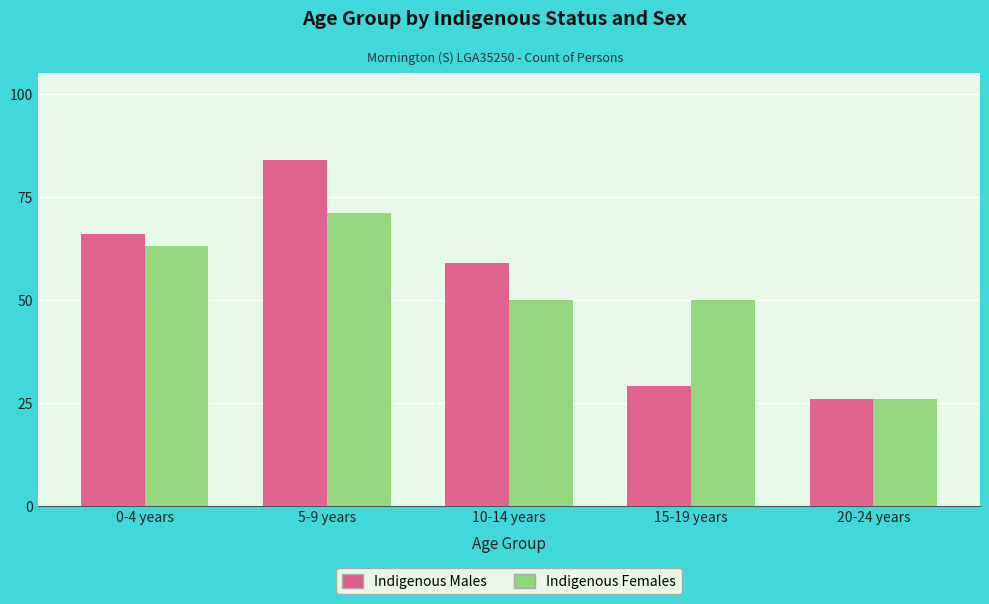

Read the Indigenous Males value at 10-14 years, to the nearest 10.

60